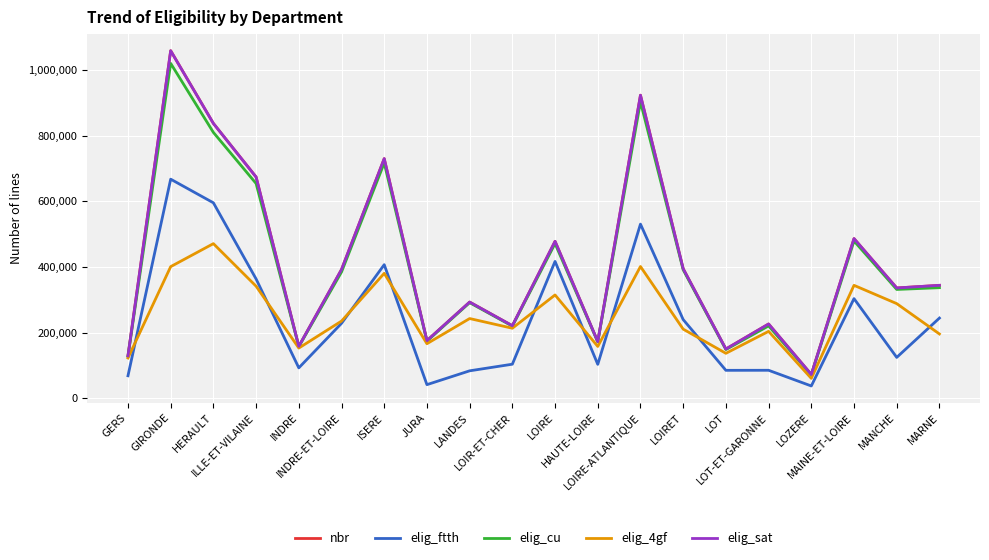

Which series has the largest range (max minus min)?

nbr